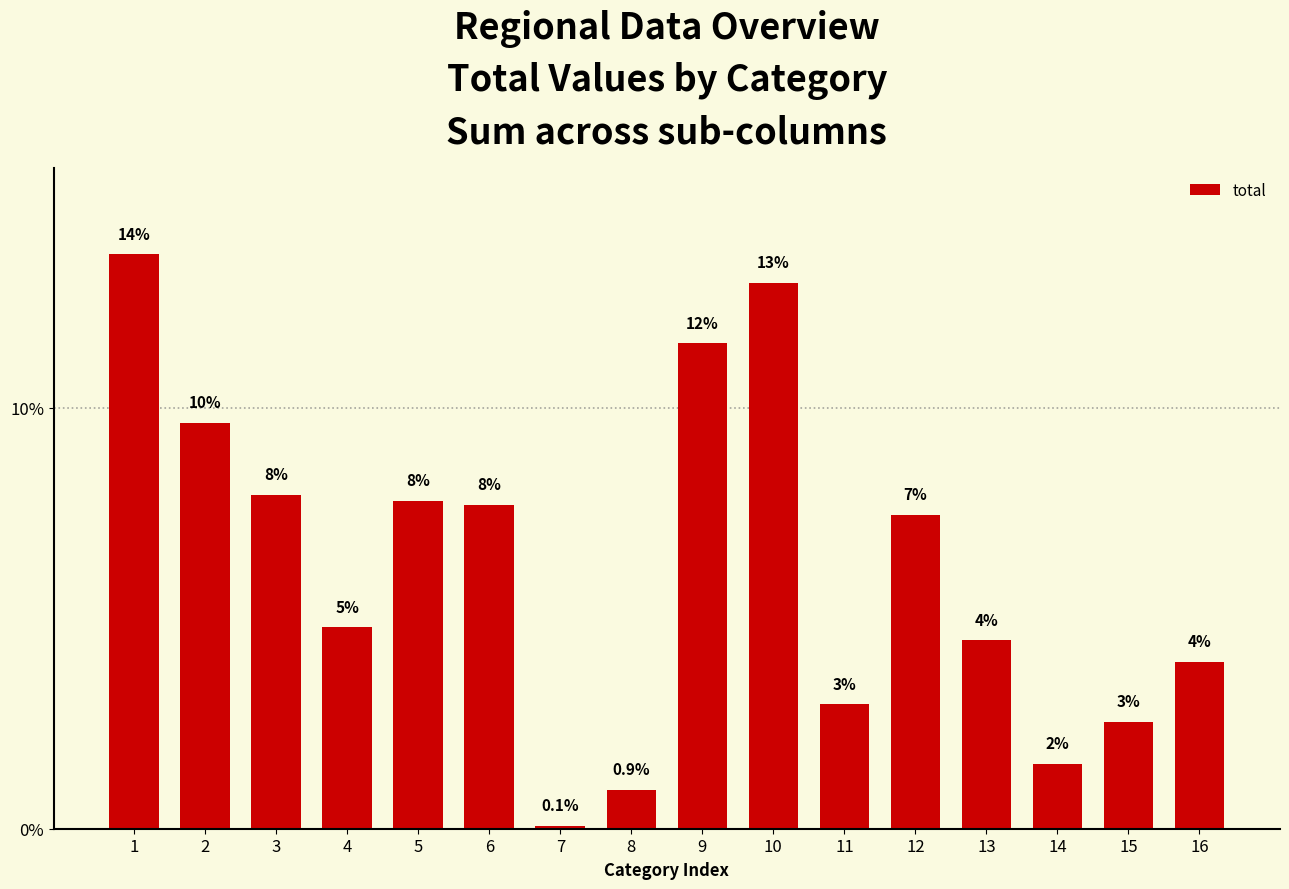

Are the bars horizontal?

No